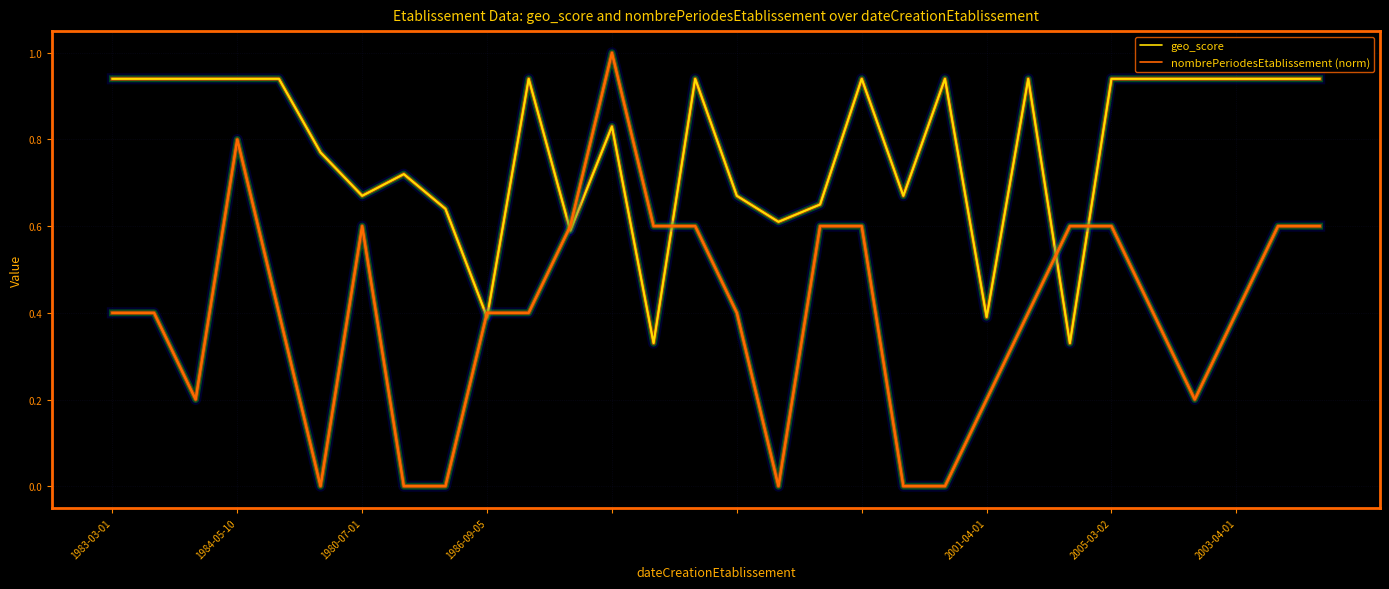

List the series in order of their peak value, highest first.

nombrePeriodesEtablissement (norm), geo_score